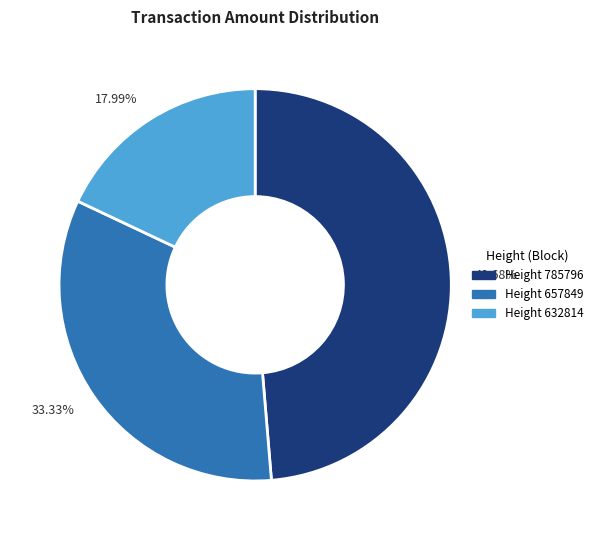

Which has a higher value, 48.68% or 33.33%?

48.68%